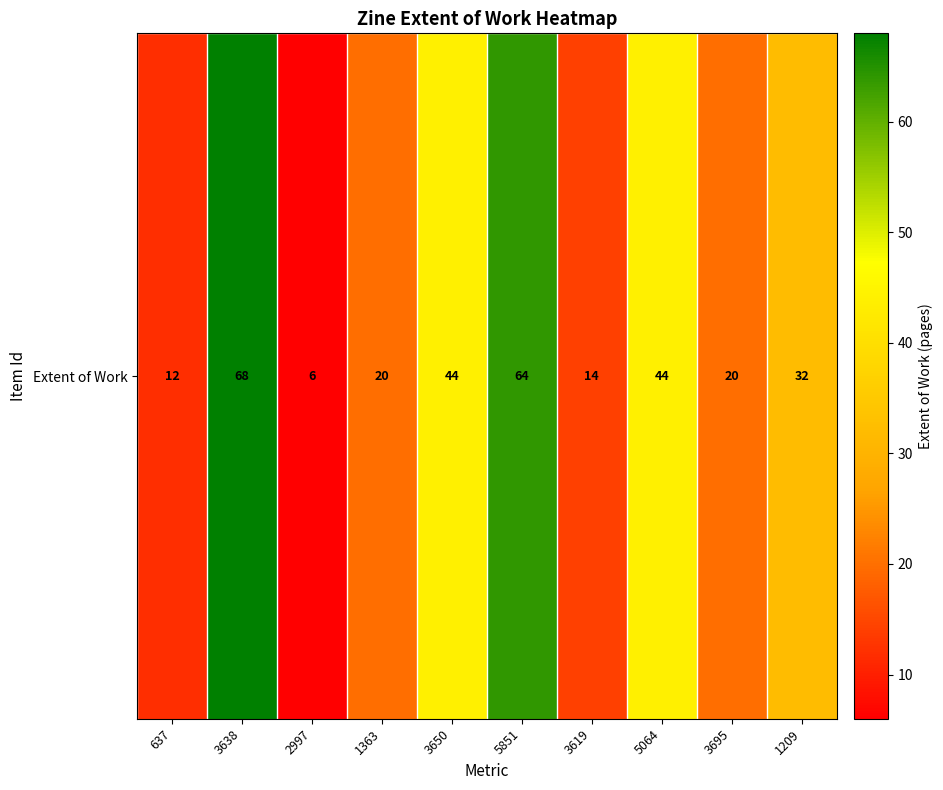

Reading left to right, what are all the values shown in this chart?

12	68	6	20	44	64	14	44	20	32